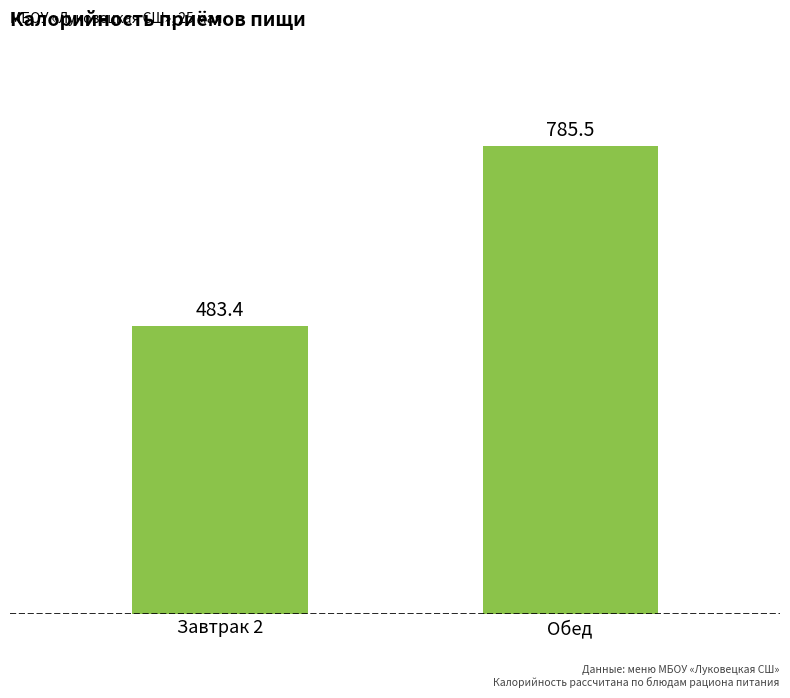

The chart shows a value of 483.4 at Завтрак 2. True or false?

True